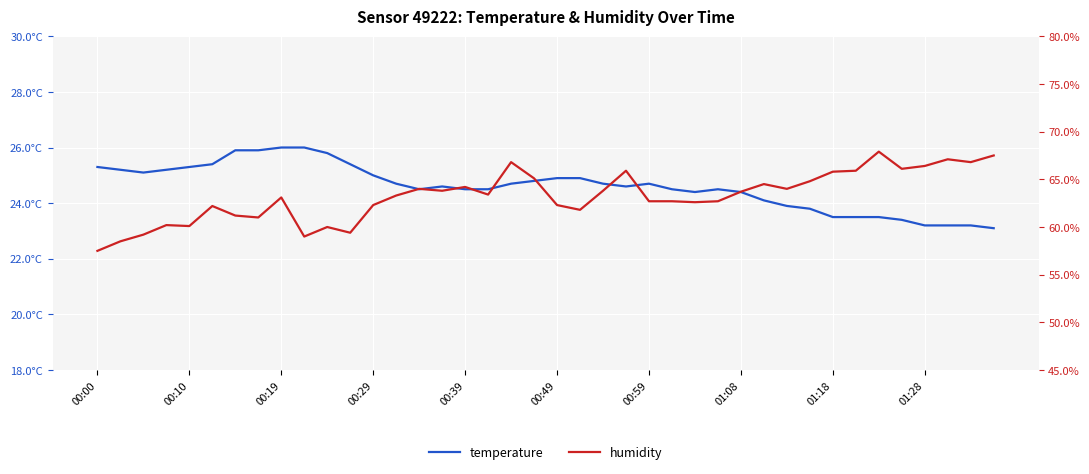

Is it true that humidity equals 63.8 at 15?

True